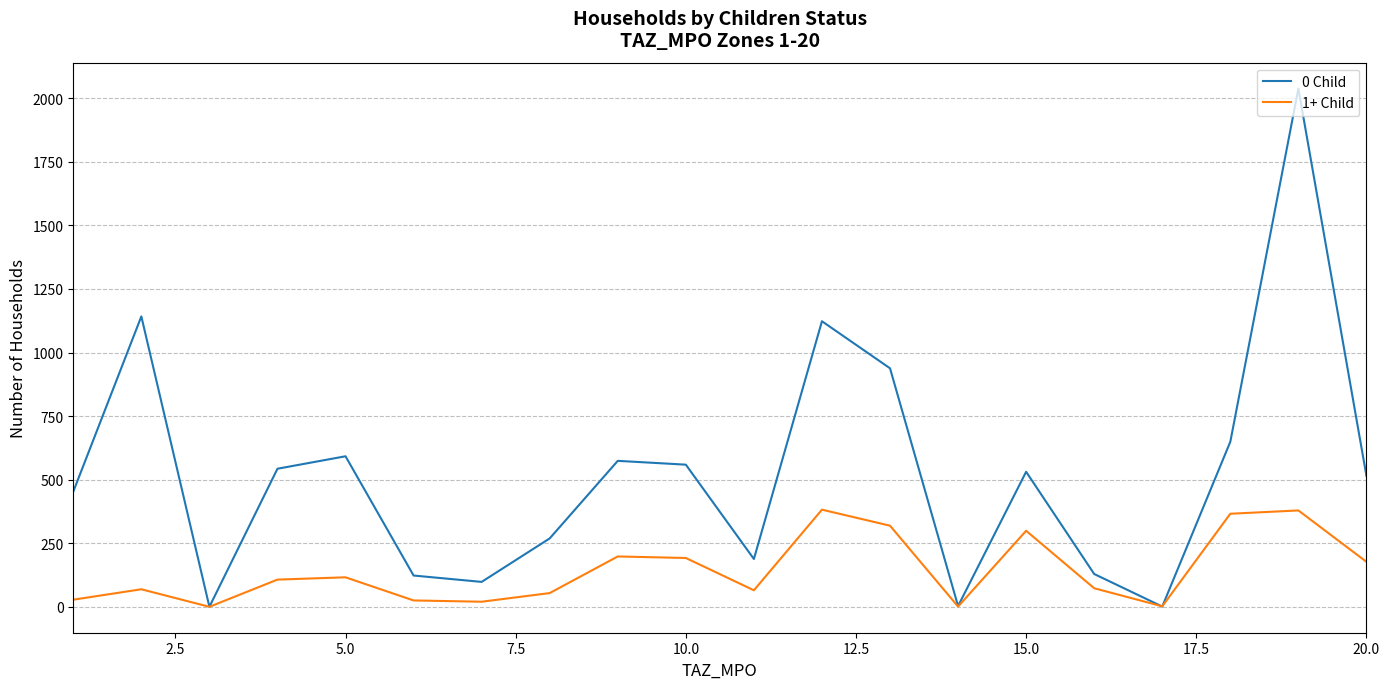

Which series has the largest total across all categories?

0 Child